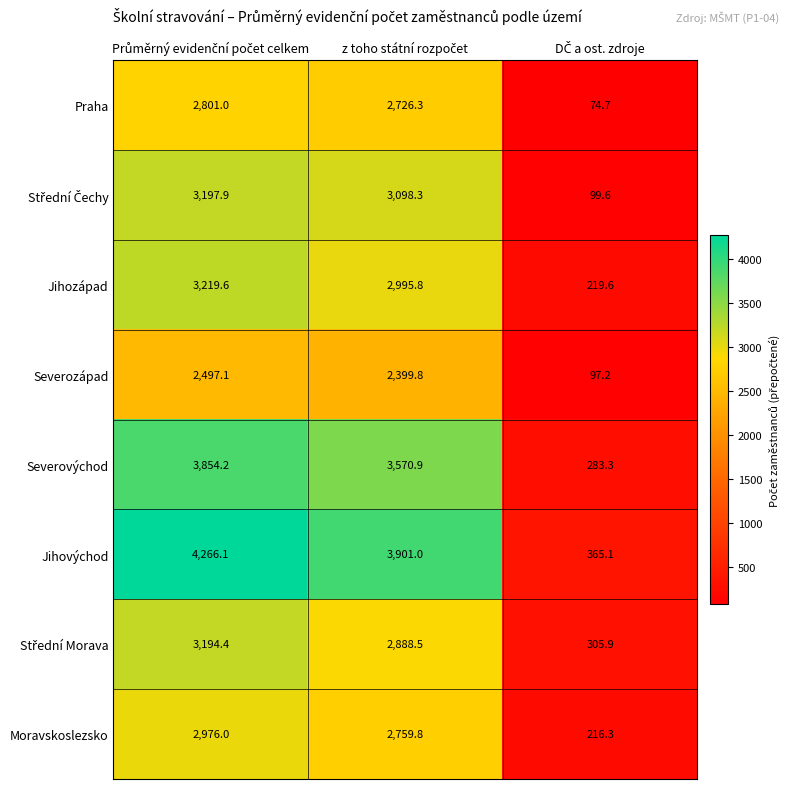

Which series has the widest spread of values?

Jihovýchod